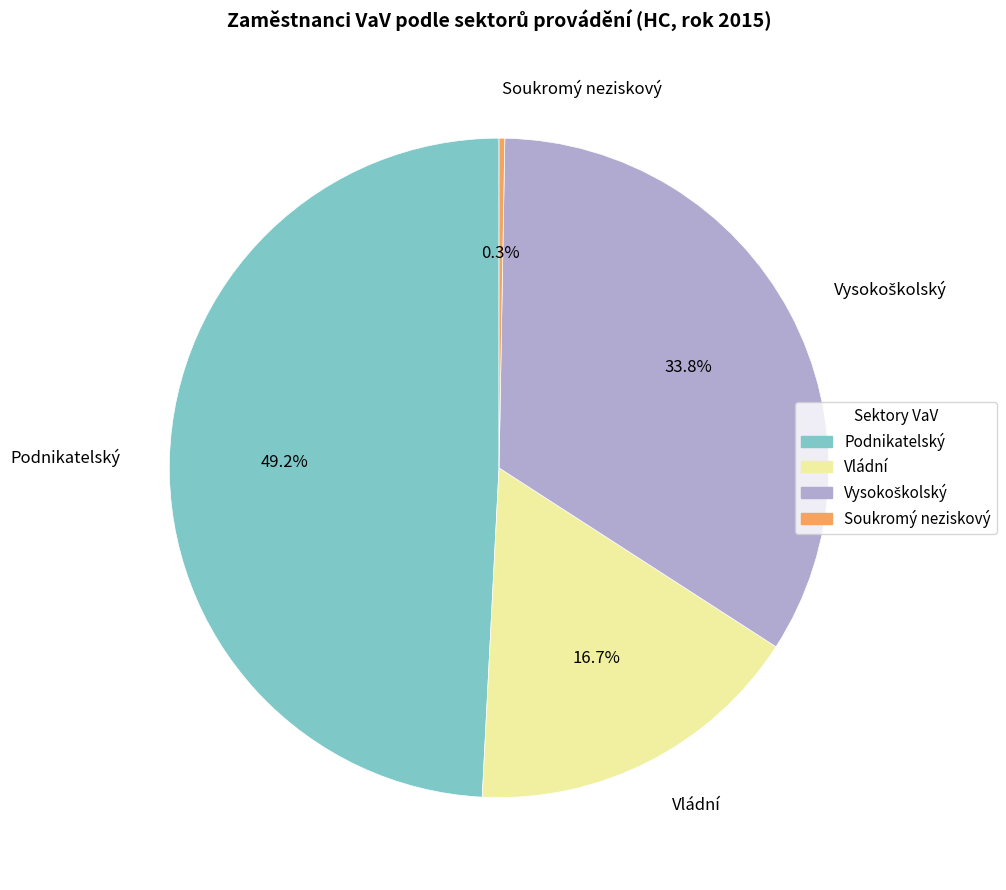

The Podnikatelský slice represents 49% of the pie. True or false?

True